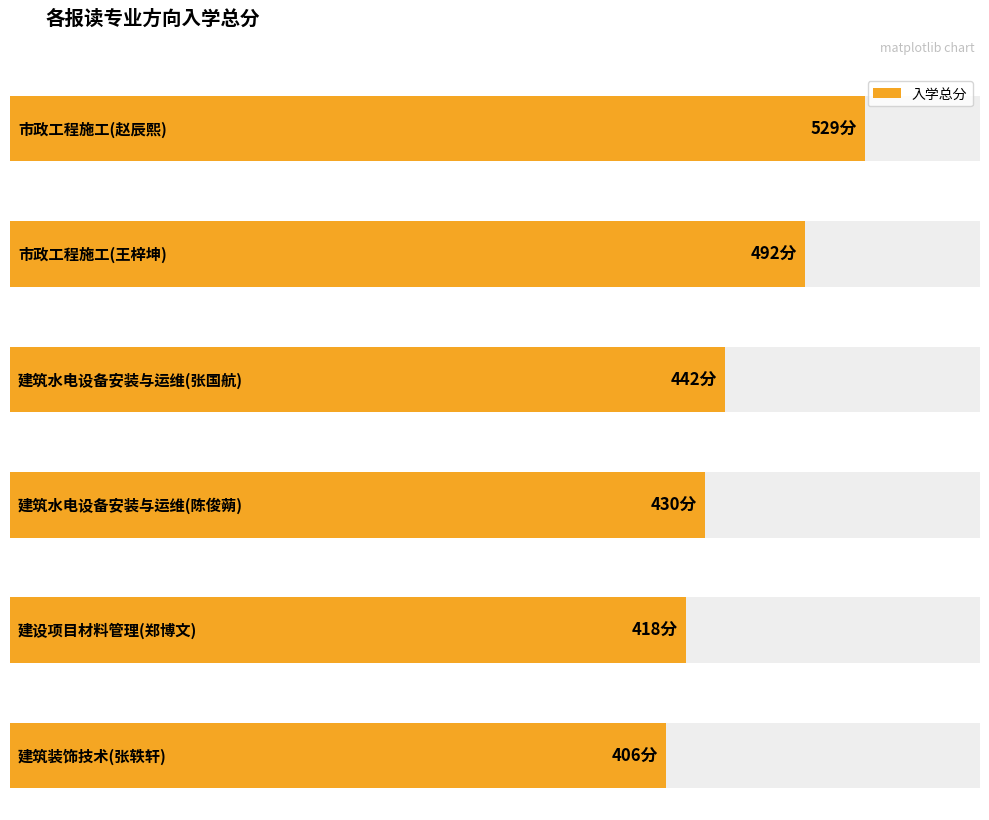

Reading left to right, transcribe all the data shown in this chart.

529	492	442	430	418	406